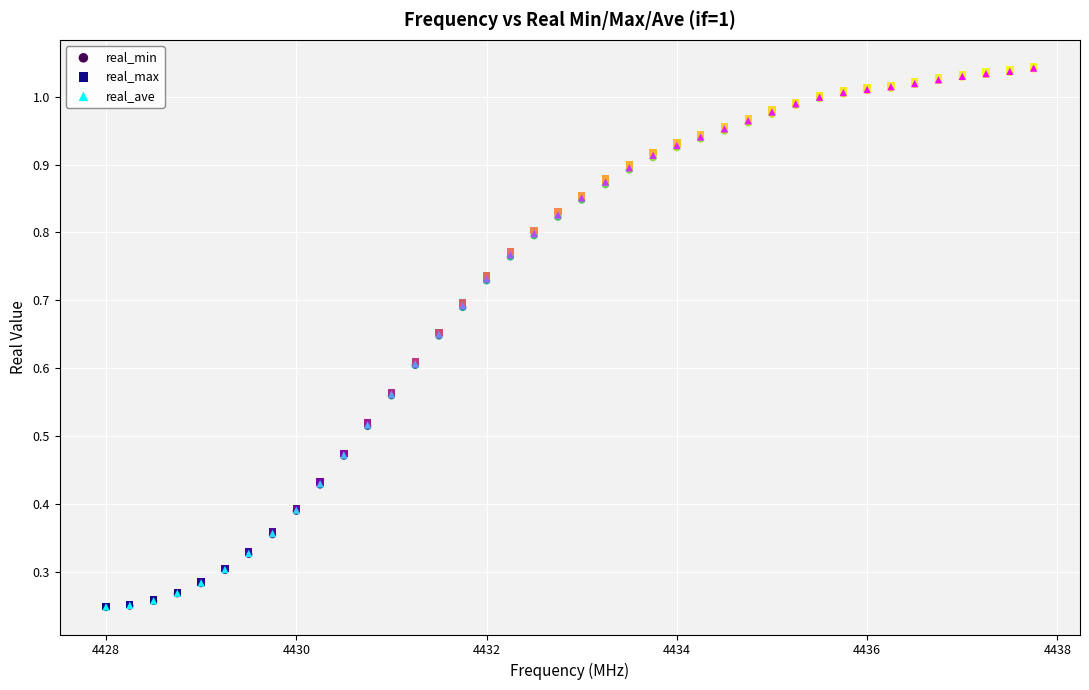

Which series has the largest Y range (max minus min)?

real_max